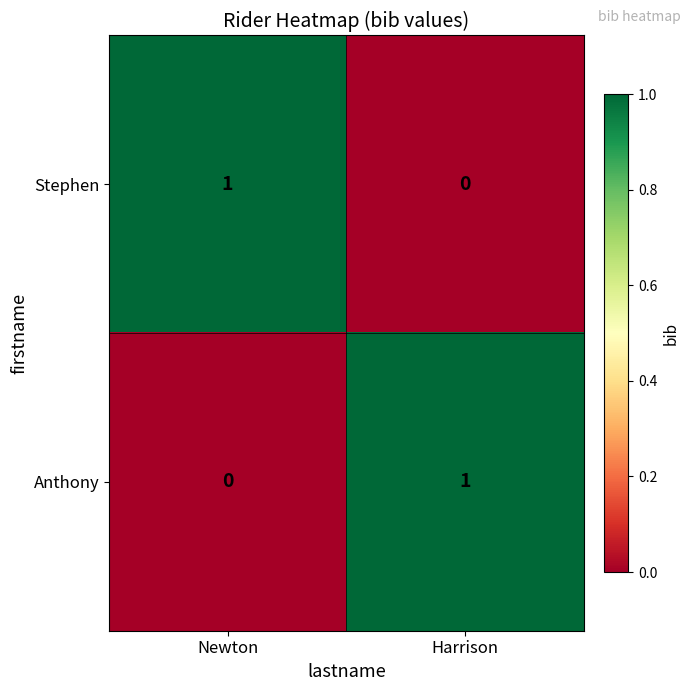

How many series are shown in this chart?

2